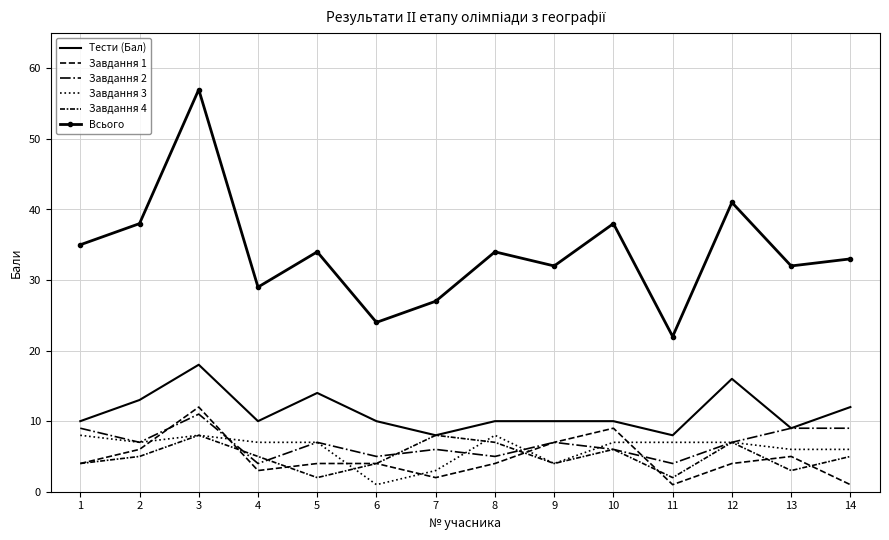

What is the spread (max minus min) of values at 12?

37